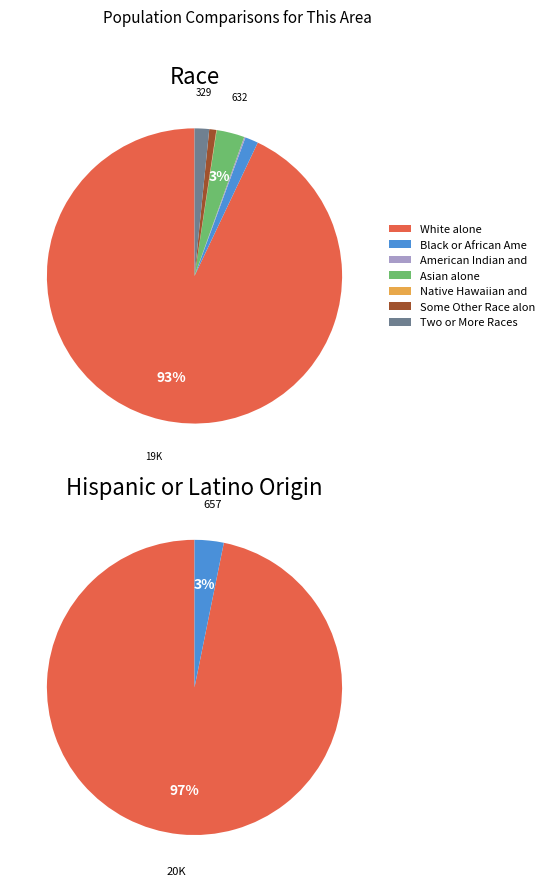

How many slices are in this pie chart?

7